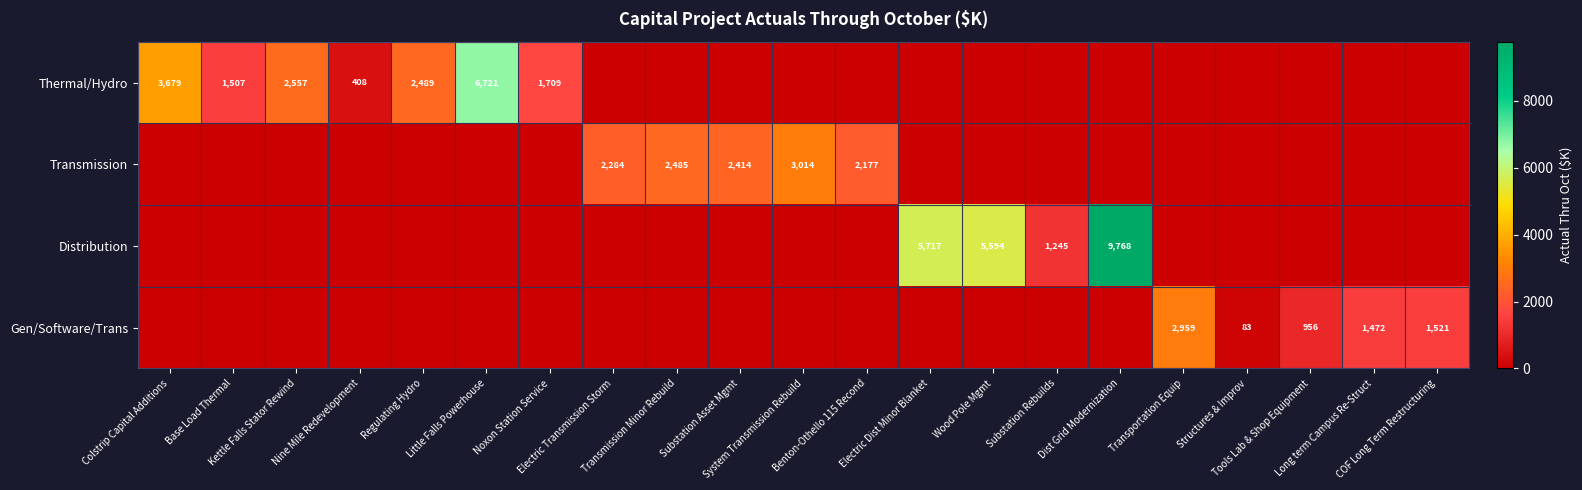

At which category is the sum across all series the highest?

Dist Grid Modernization